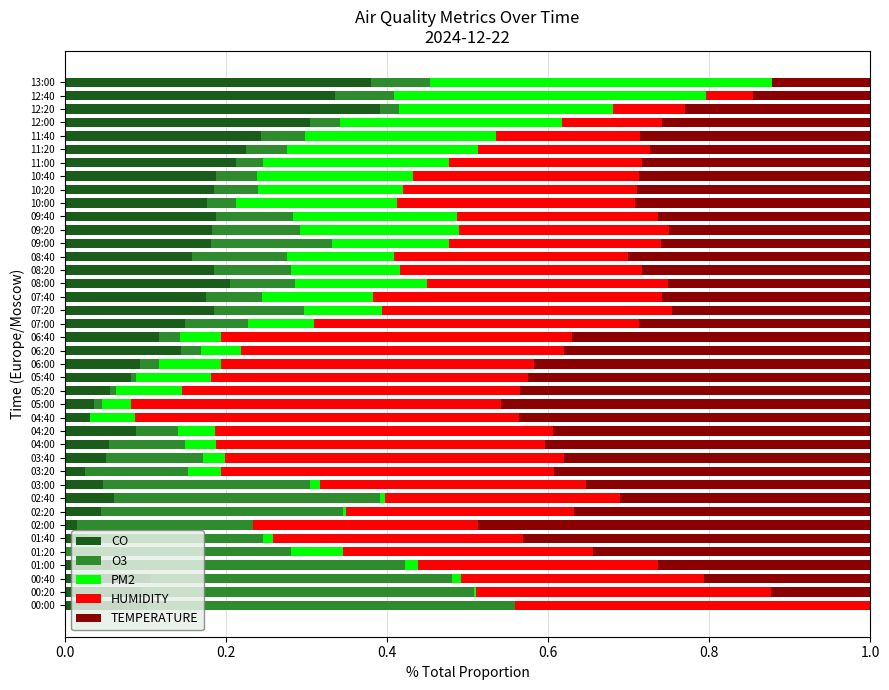

What is the total value across all series at 03:40?

1.0